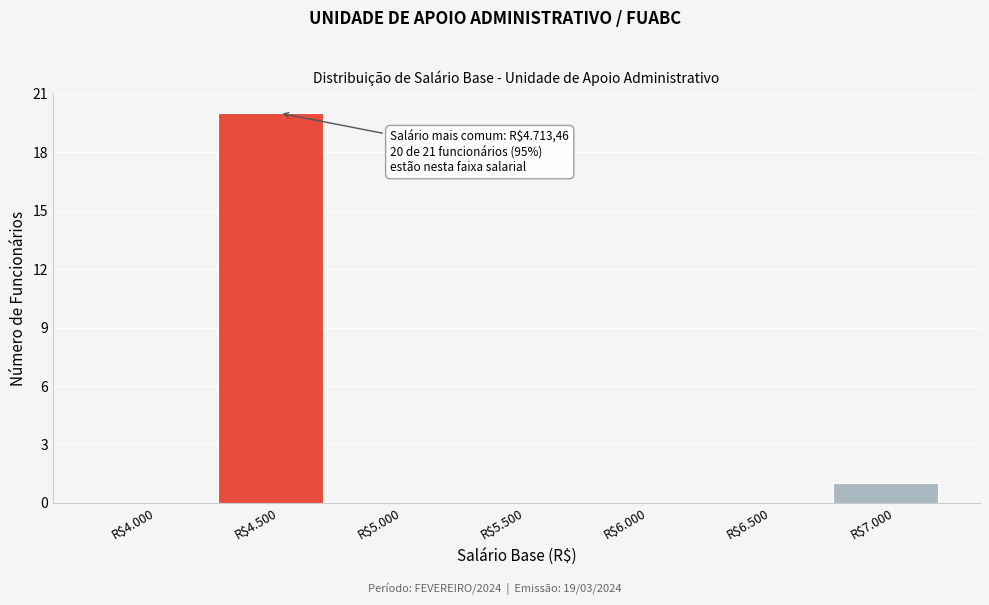

Which label corresponds to the largest value in the chart?

R$4.500